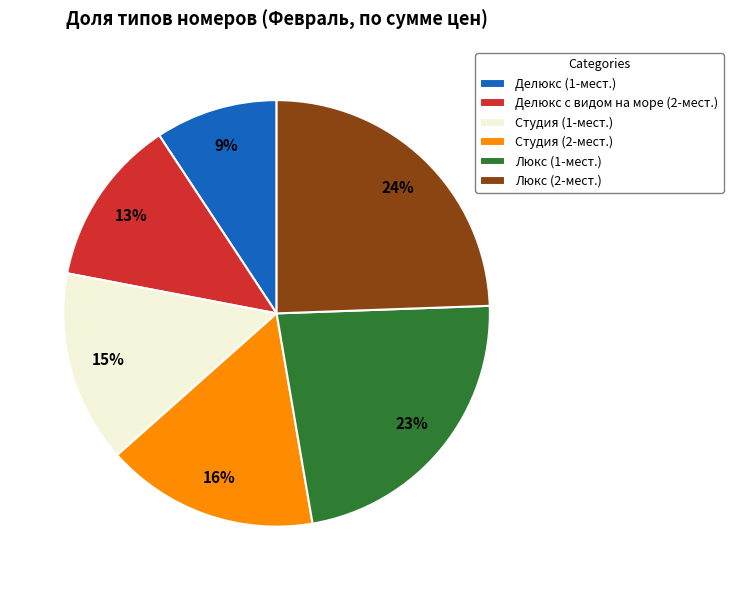

Does any single category account for the majority?

No